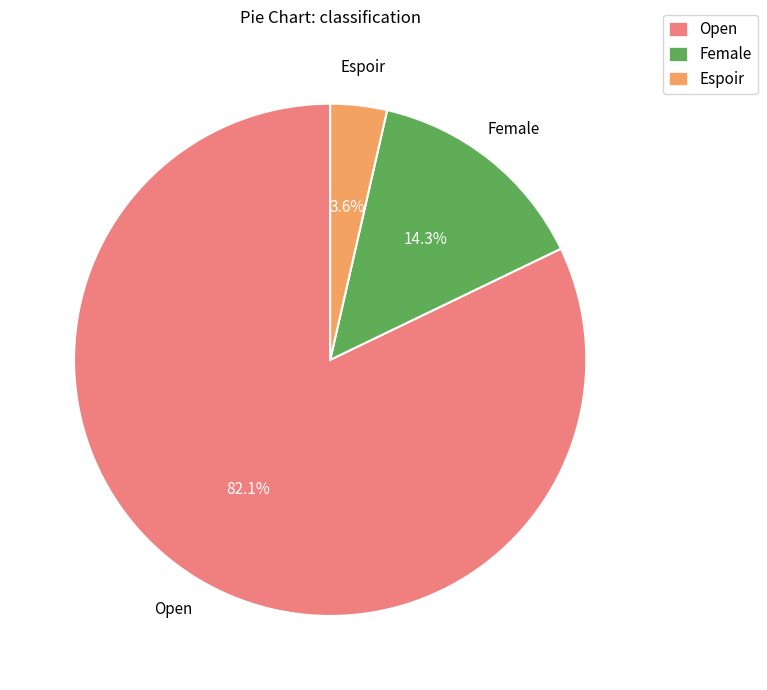

What is the smallest slice in the pie chart?

Espoir